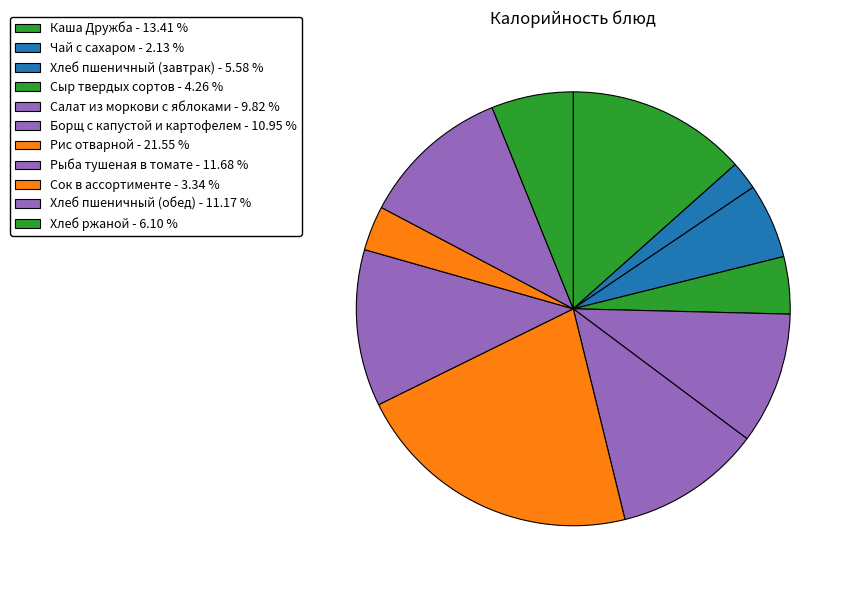

How many segments does this pie chart have?

11